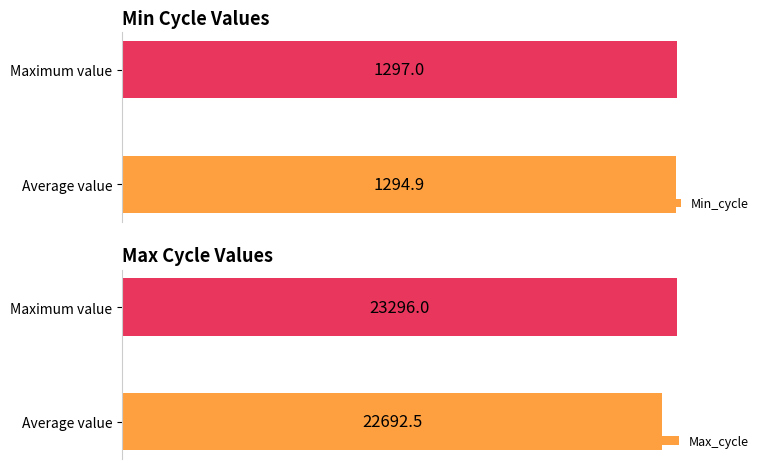

List the series in order of their peak value, highest first.

Max_cycle, Min_cycle